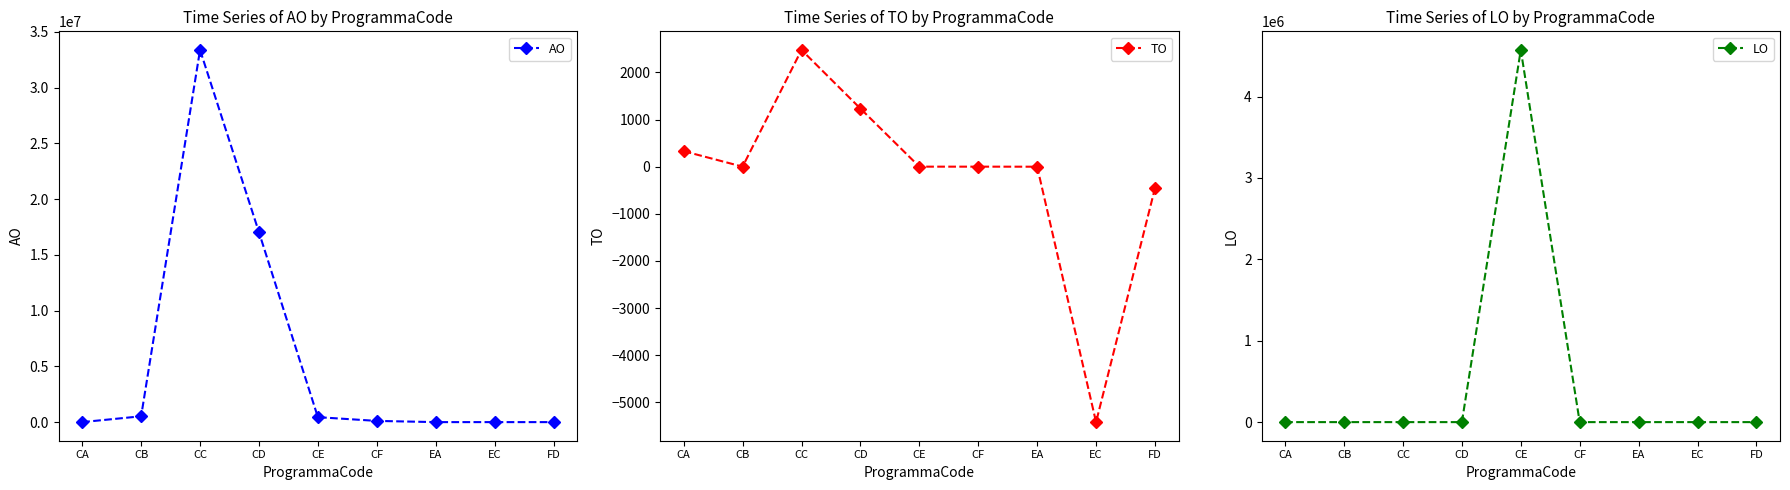

Where does the TO series first go above 0?

CA